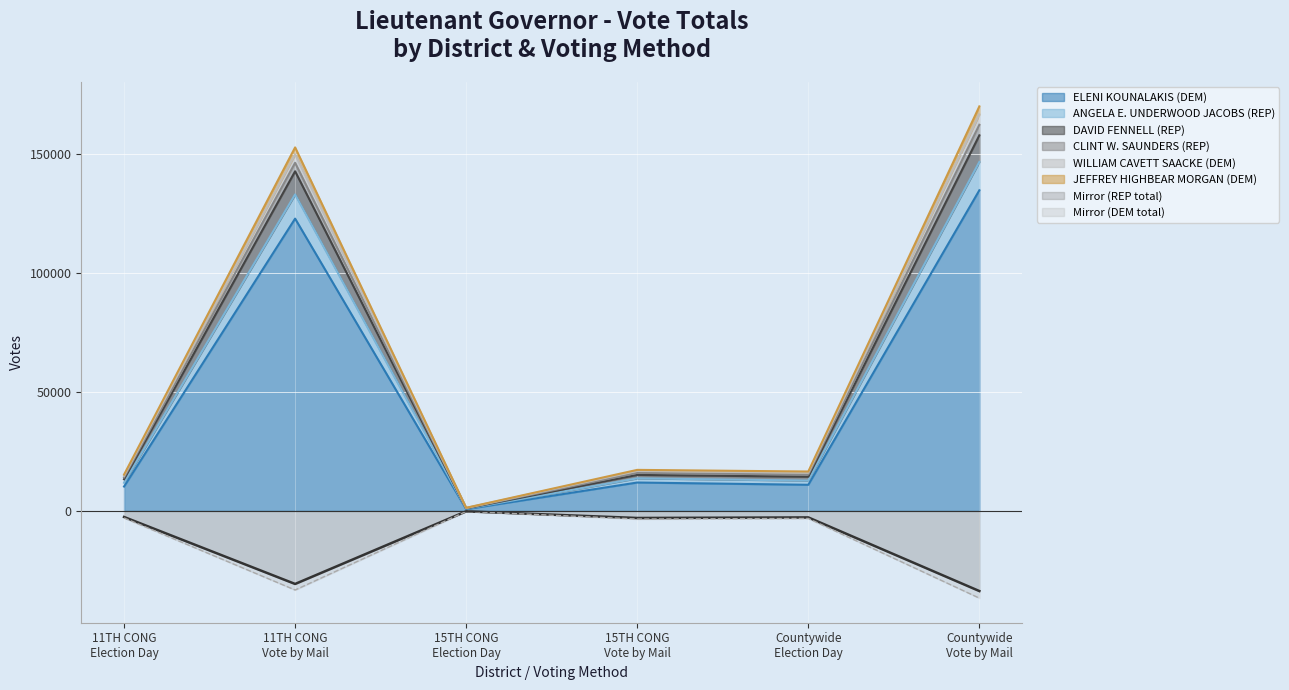

How many WILLIAM CAVETT SAACKE (DEM) values are between 884 and 5102?

3